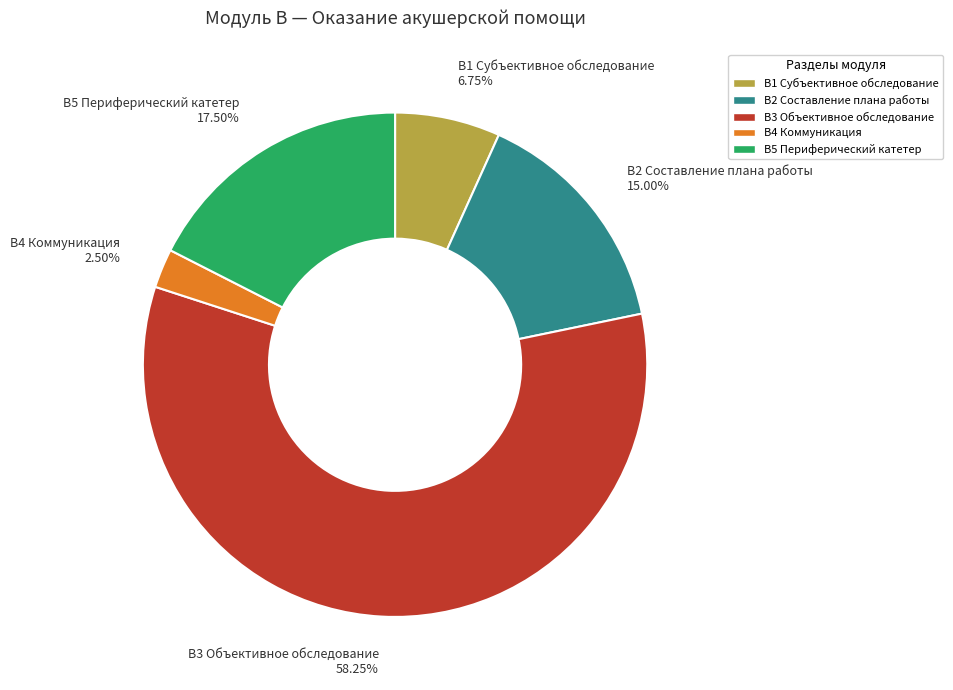

Between В5 Периферический катетер and В3 Объективное обследование, which is larger?

В3 Объективное обследование